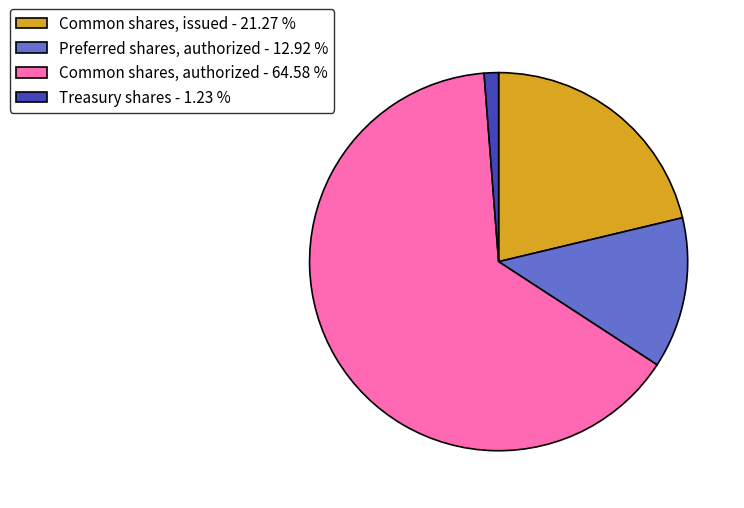

Which slice is the largest?

Common shares, authorized